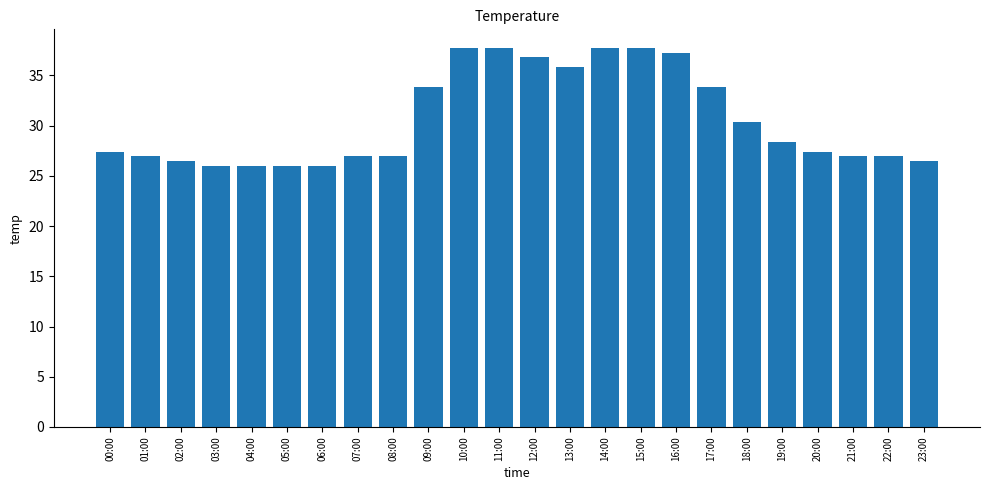

True or false: the data shows 43.5 at 02:00.

False